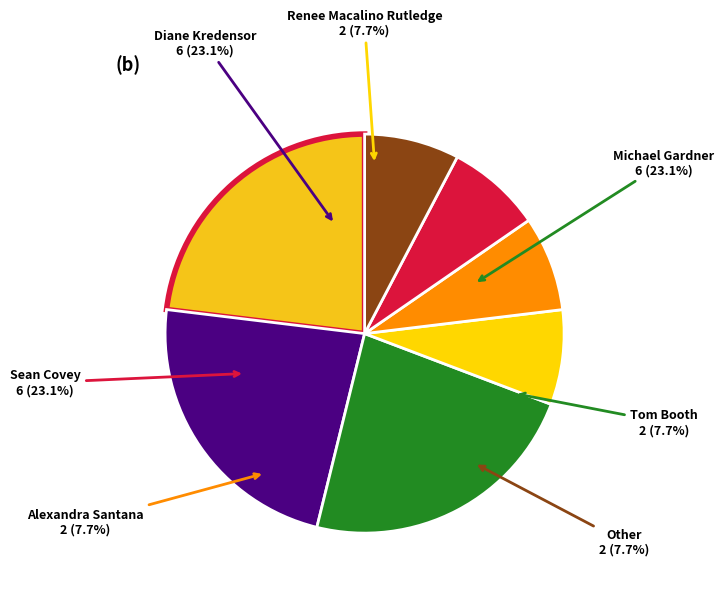

What is the smallest slice in the pie chart?

Tom Booth